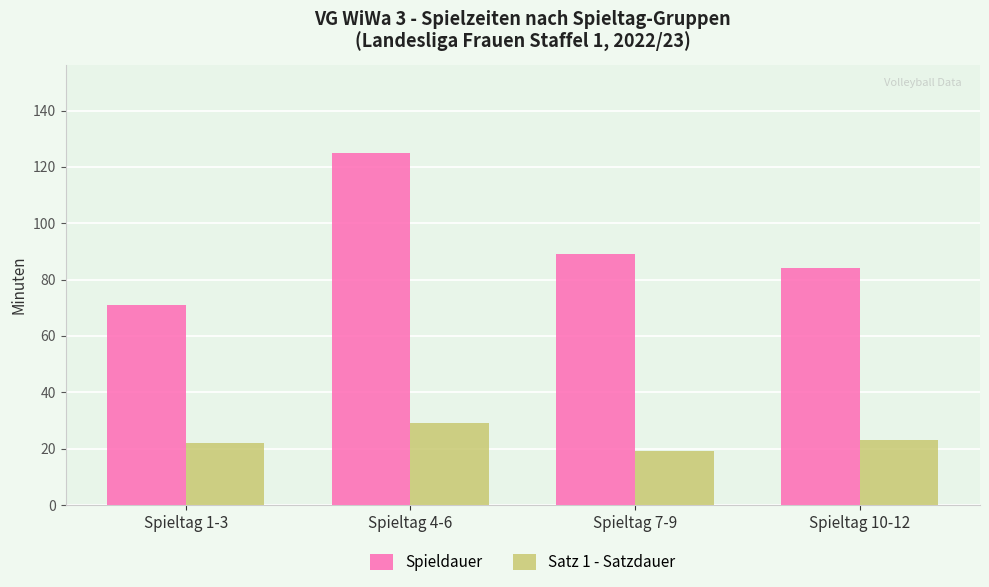

How many data points in Satz 1 - Satzdauer are less than 23?

2